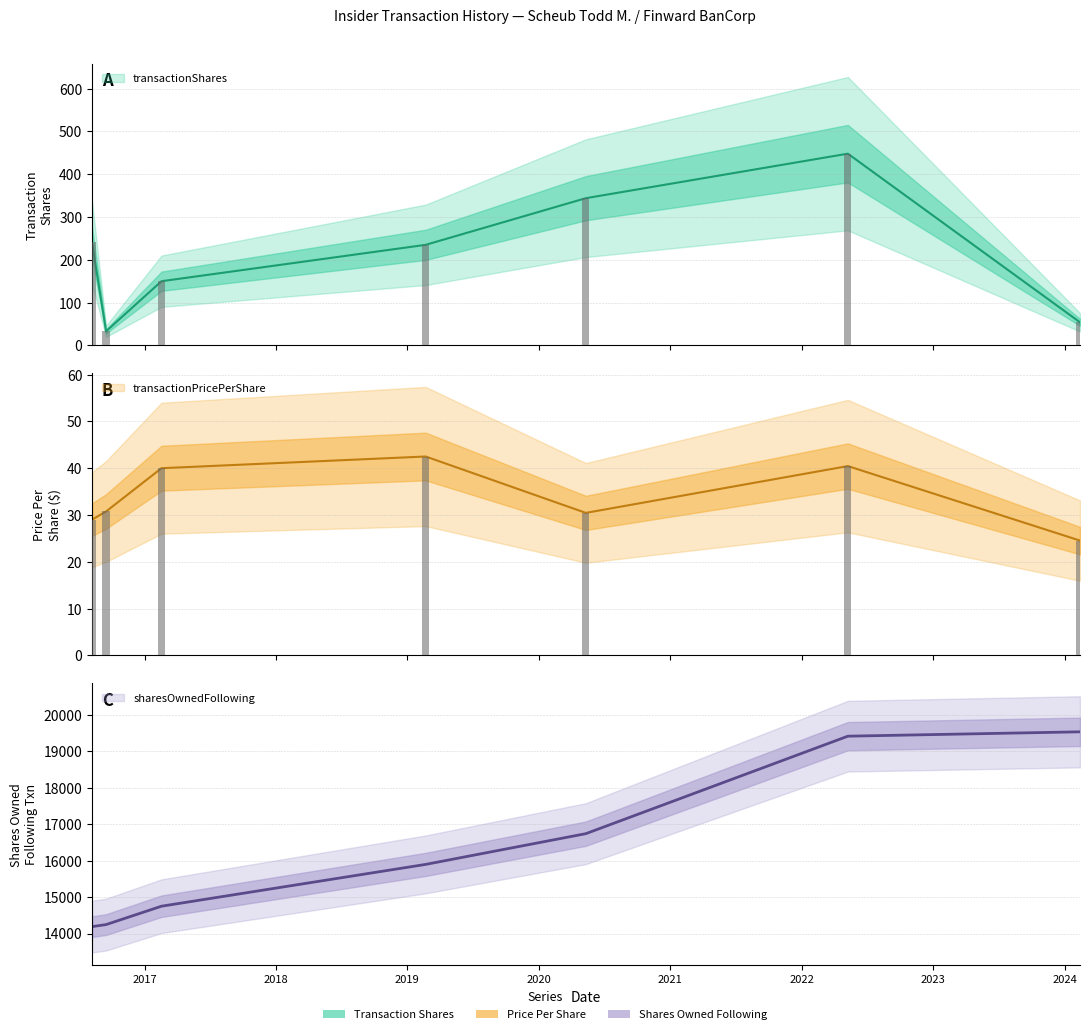

What is the average value of the transactionShares series?

215.0